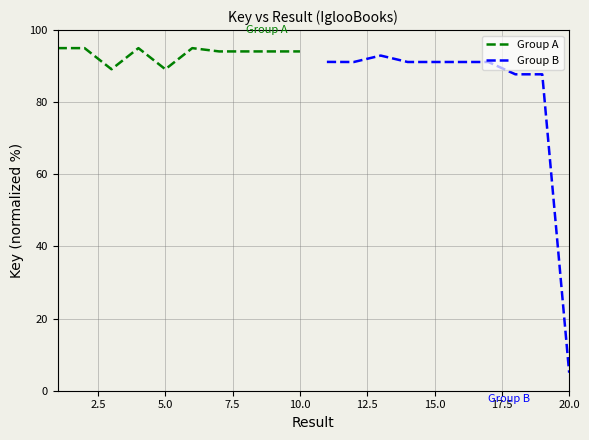

What is the maximum value for Group A?

95.0